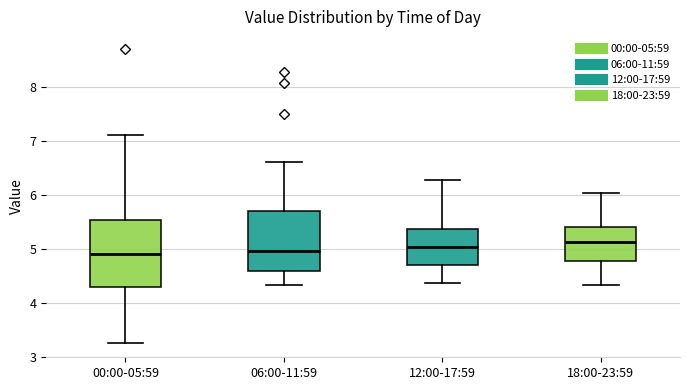

Where is the lower edge of the box for 12:00-17:59 on the y-axis? The values are not printed on the chart, so give them approximately, as read against the axis.

4.7